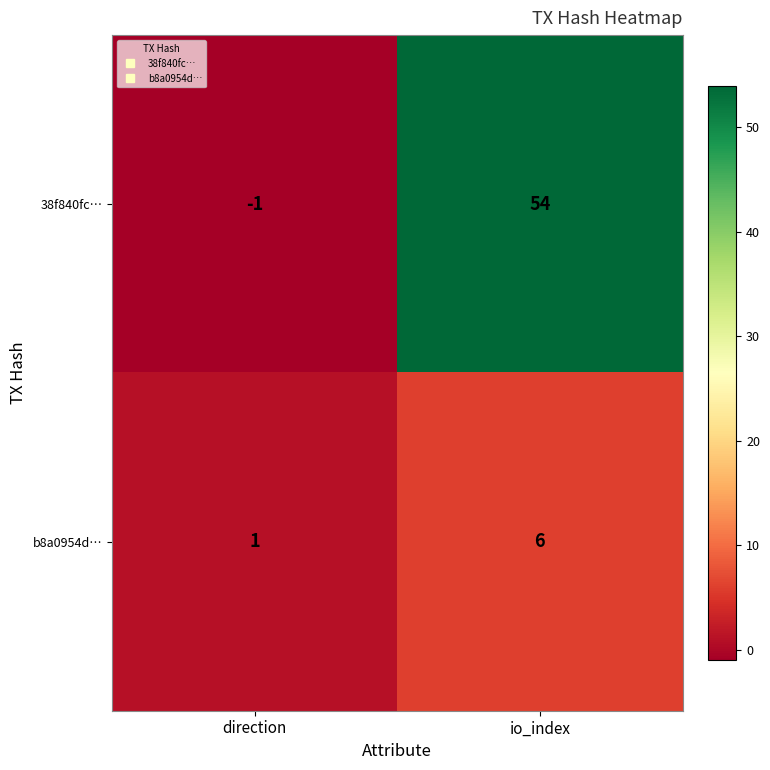

How many categories are shown in the chart?

2